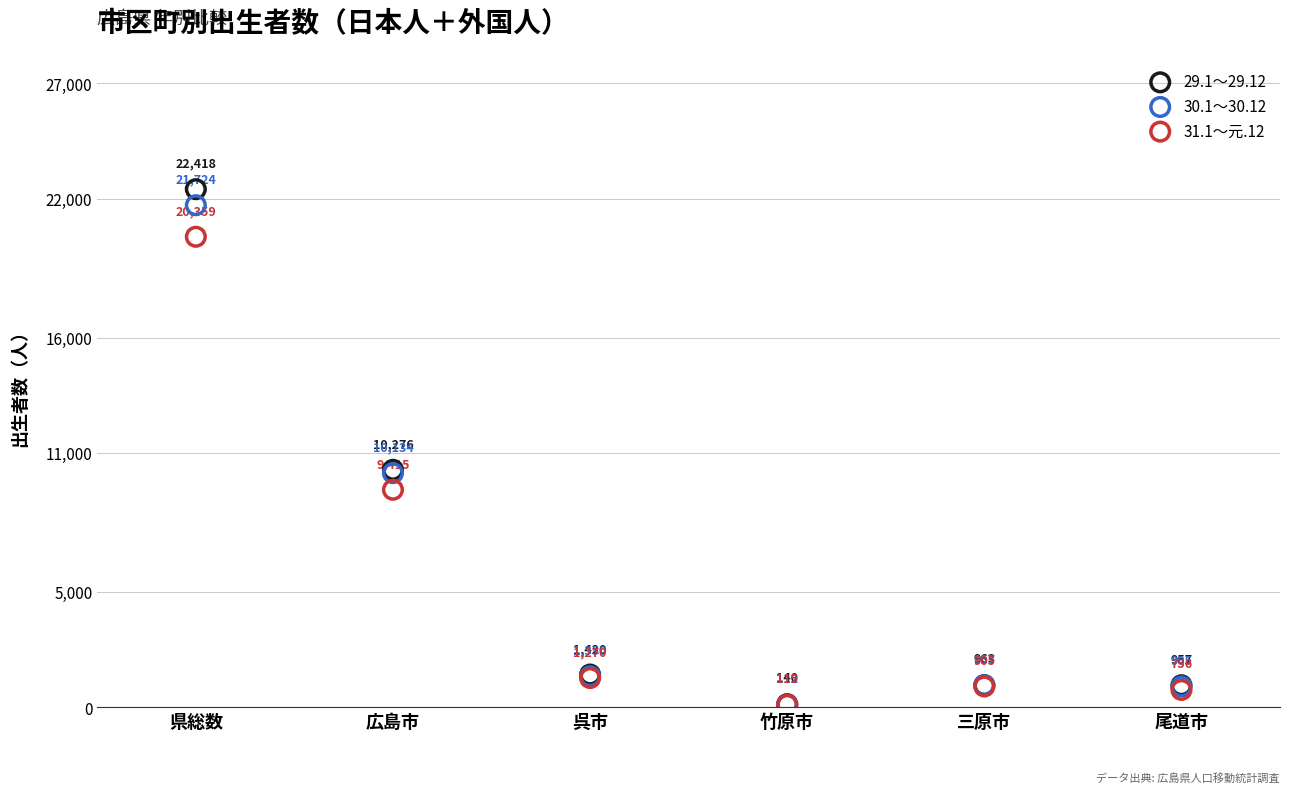

What are all the series names shown in the legend?

29.1～29.12, 30.1～30.12, 31.1～元.12